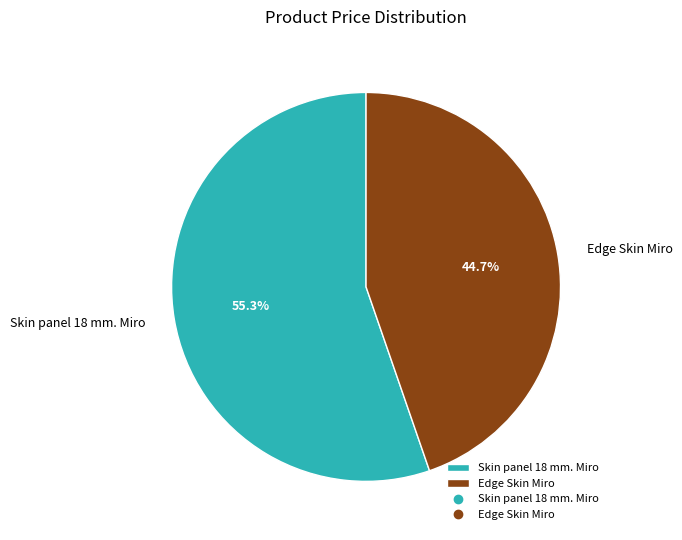

What percentage do Skin panel 18 mm. Miro and Edge Skin Miro together represent?

100.0%